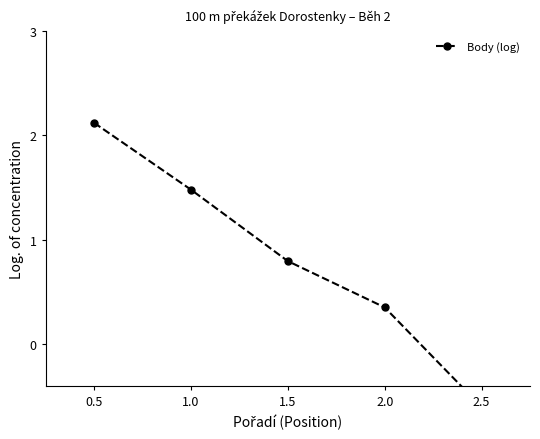

Count the number of data series in this chart.

1